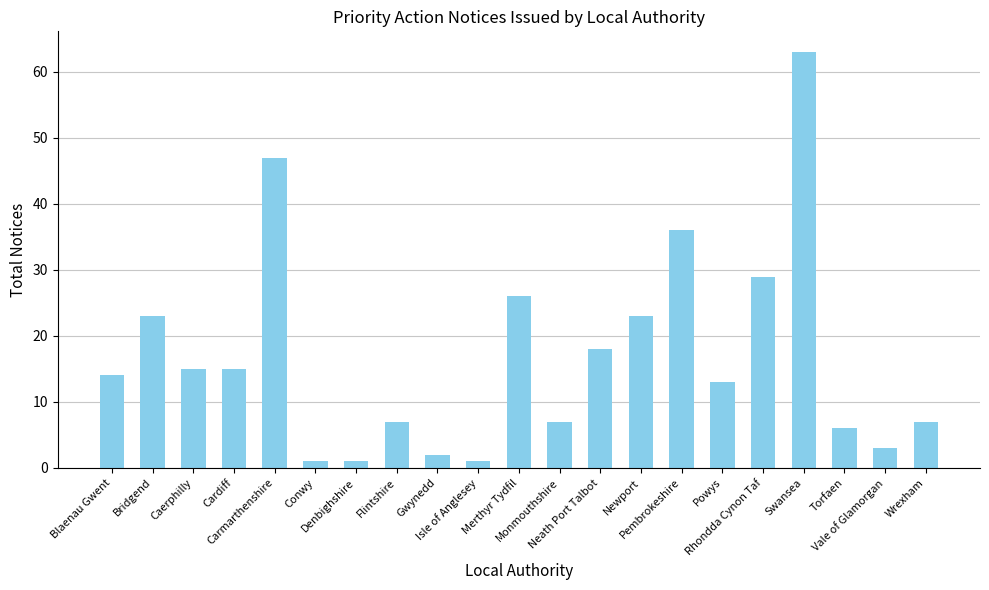

What is the value of the 15th bar from the left?

36